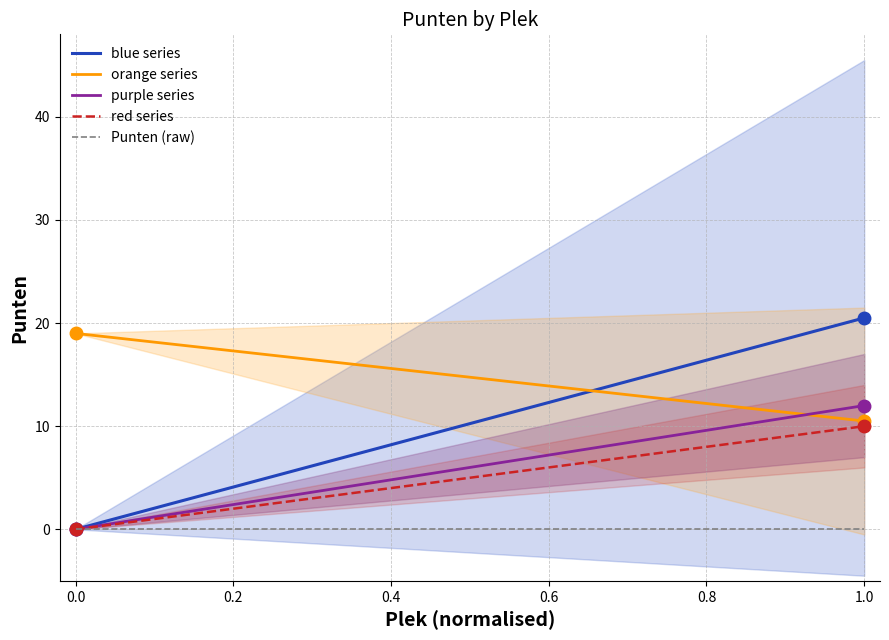

What is the minimum value for orange series?

10.5